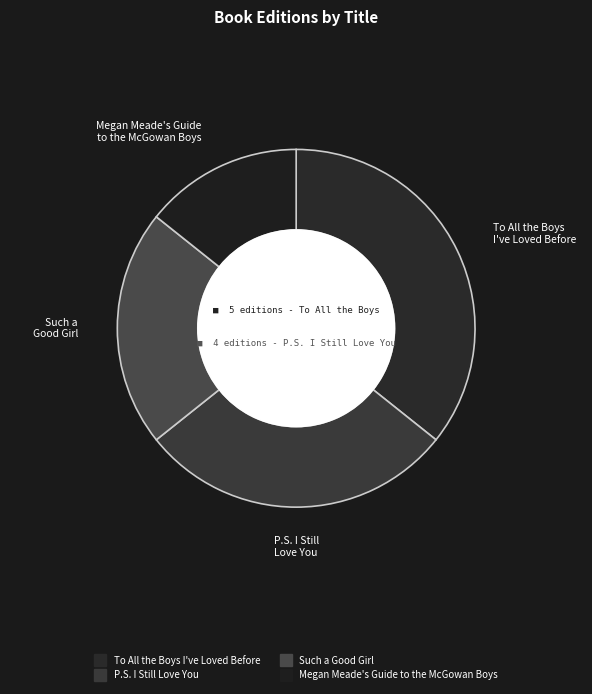

What is the change in value from Such a Good Girl to Megan Meade's Guide to the McGowan Boys?

-1